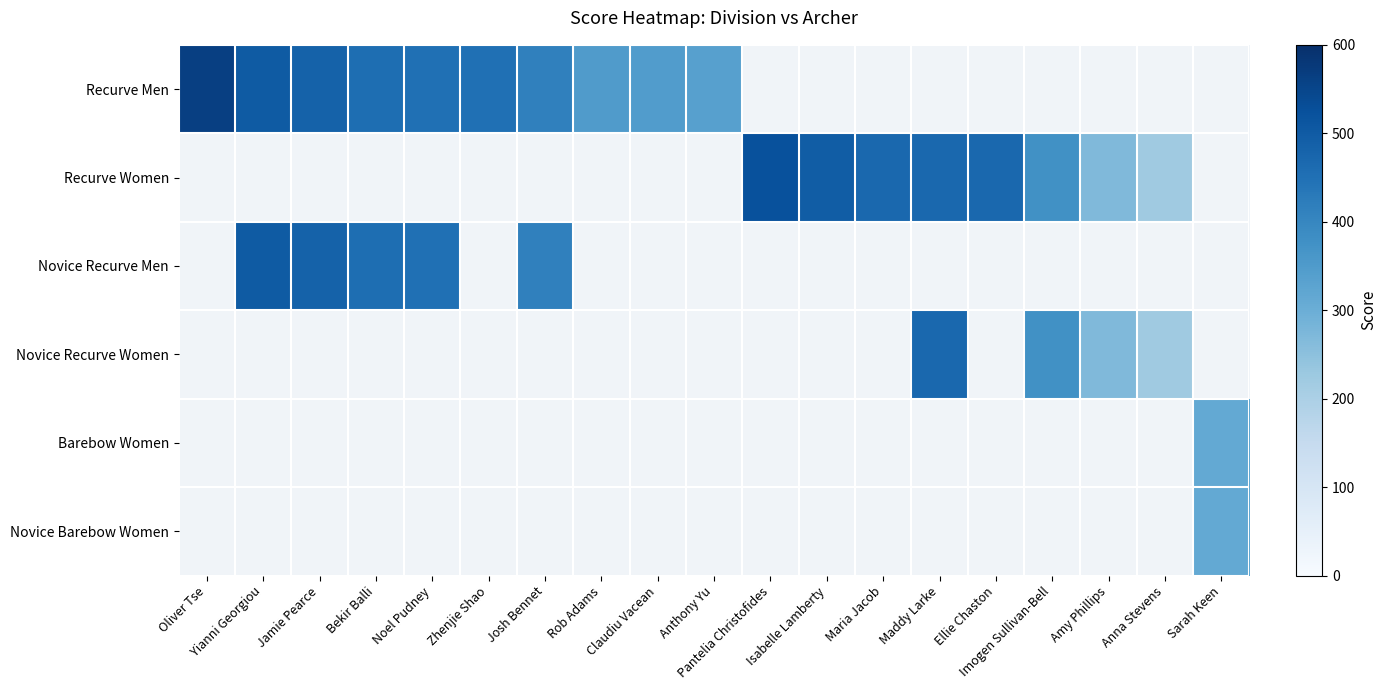

At how many categories does at least one series exceed 269?

17